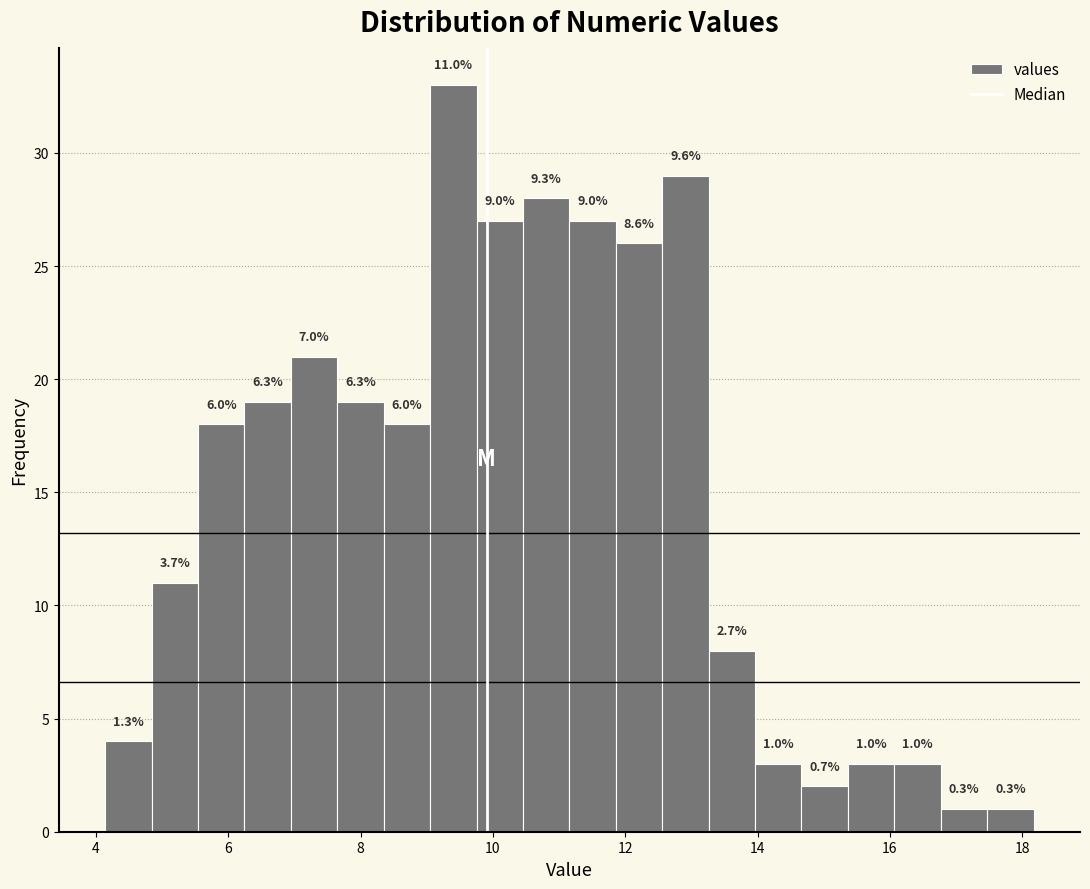

Around what value on the x-axis is the tallest bar? Give the approximate position of its centre, as read against the axis.

9.4